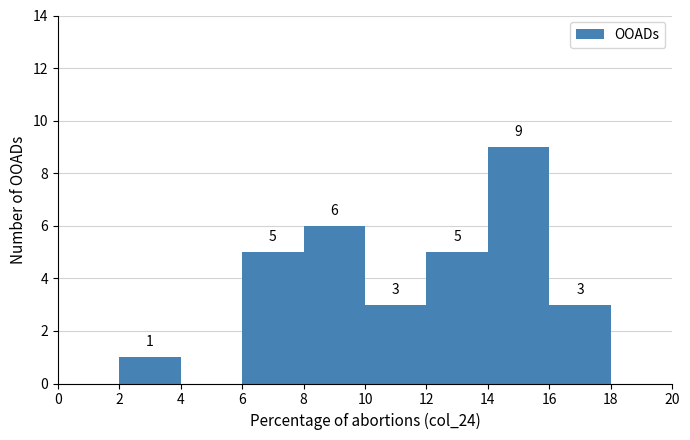

Over which range of the x-axis is the bar tallest?

14 to 16